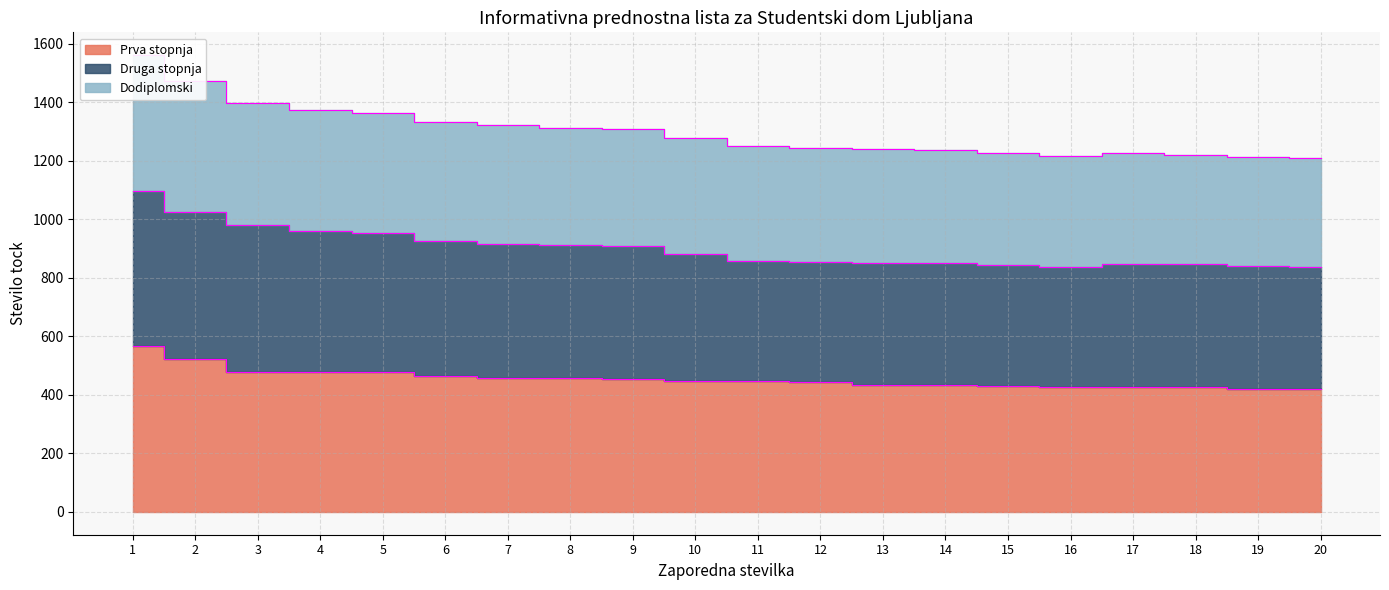

True or false: Dodiplomski and Prva stopnja intersect in this chart.

False